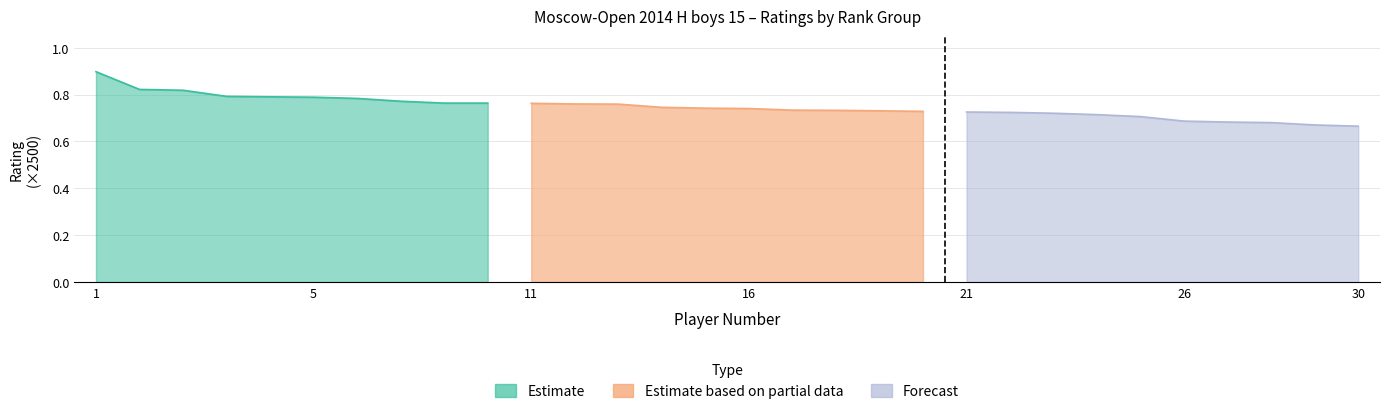

What is the average value of the Estimate series?

0.8